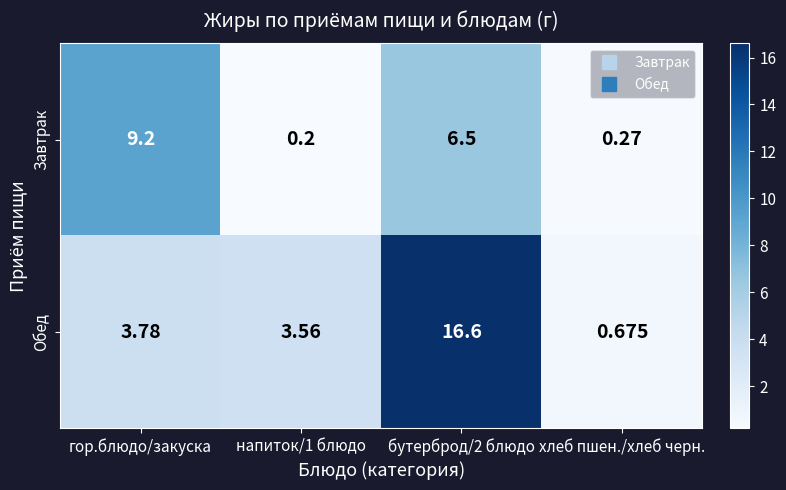

Which series has the widest spread of values?

Обед